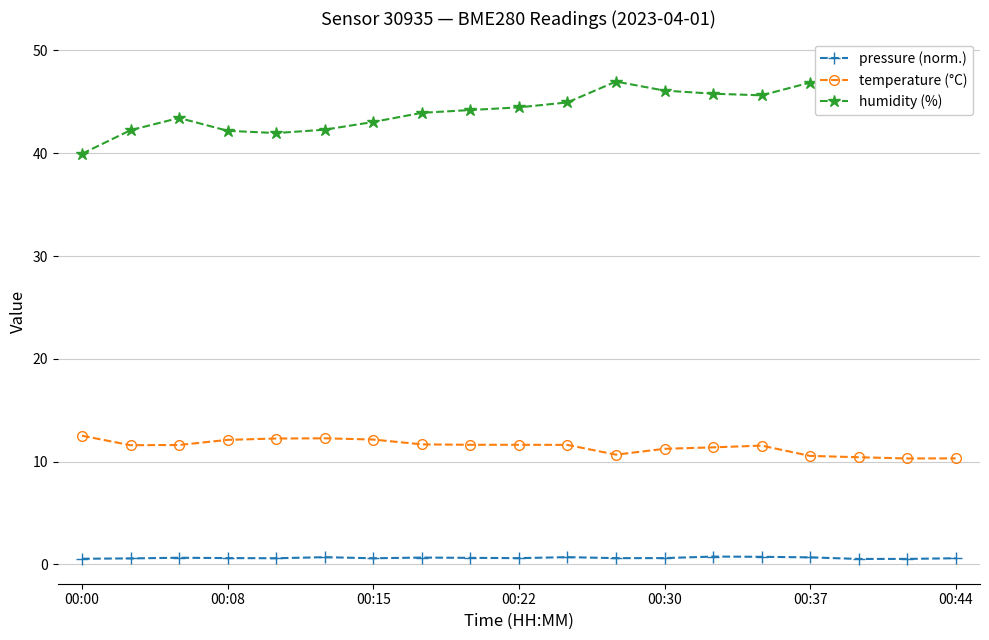

True or false: temperature (°C) and pressure (norm.) cross at least once.

False